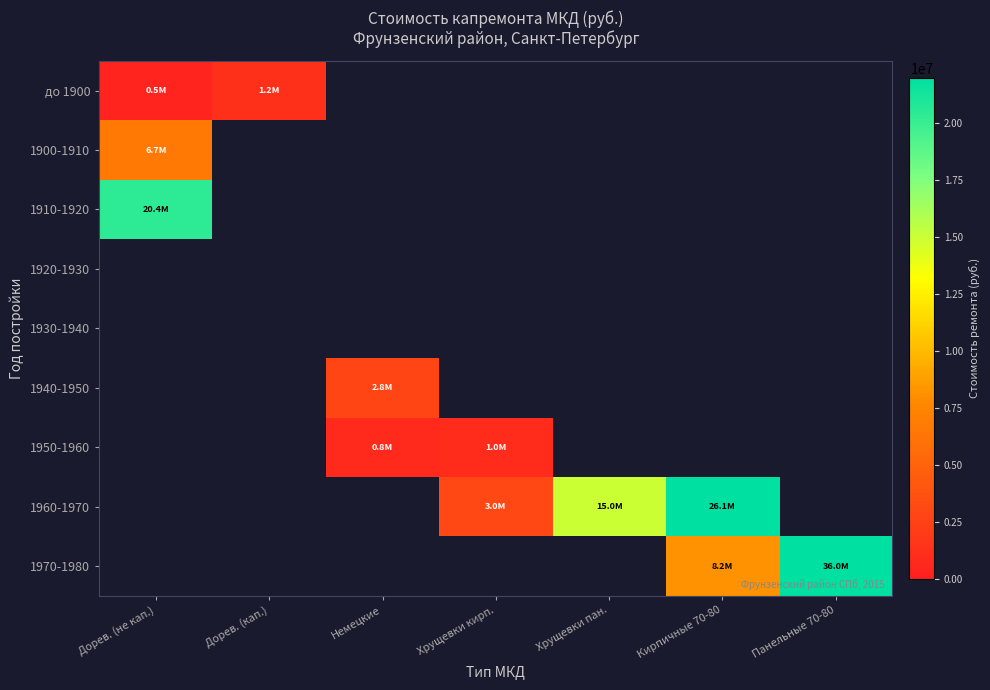

Count the number of categories in the chart.

7